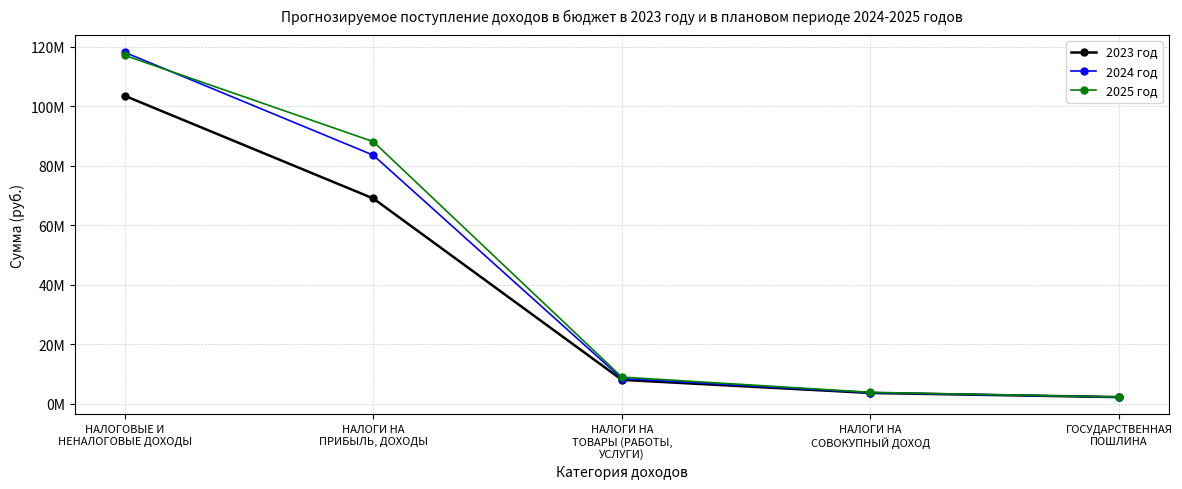

Is this an area chart (filled region under the line)?

No